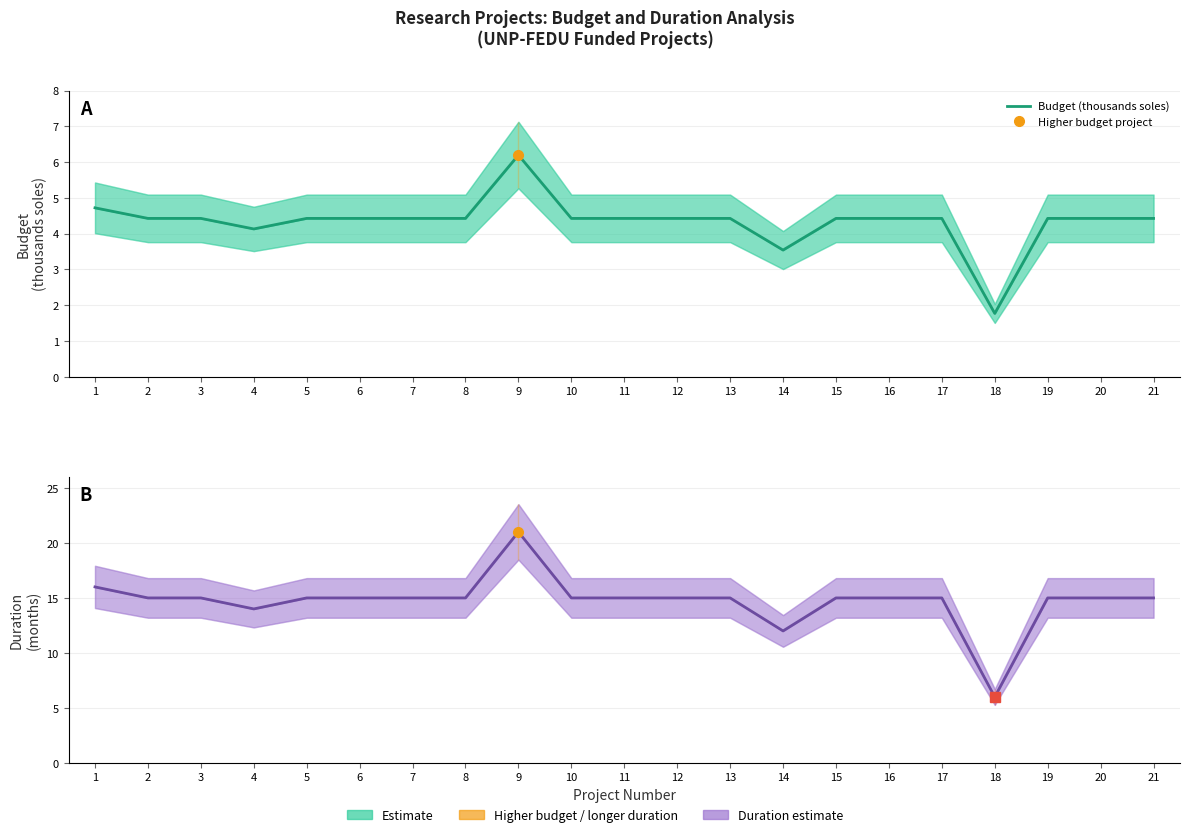

Reading left to right, transcribe all the data shown in this chart.

Budget (thousands soles): 4.7	4.4	4.4	4.1	4.4	4.4	4.4	4.4	6.2	4.4	4.4	4.4	4.4	3.5	4.4	4.4	4.4	1.8	4.4	4.4	4.4
Duration (months): 16.0	15.0	15.0	14.0	15.0	15.0	15.0	15.0	21.0	15.0	15.0	15.0	15.0	12.0	15.0	15.0	15.0	6.0	15.0	15.0	15.0